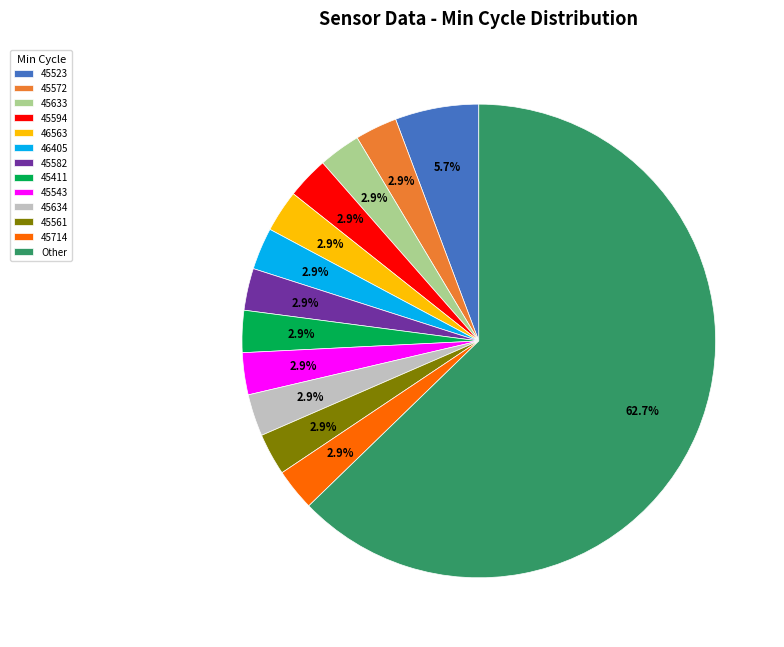

To the nearest percent, what is the average slice percentage?

8%